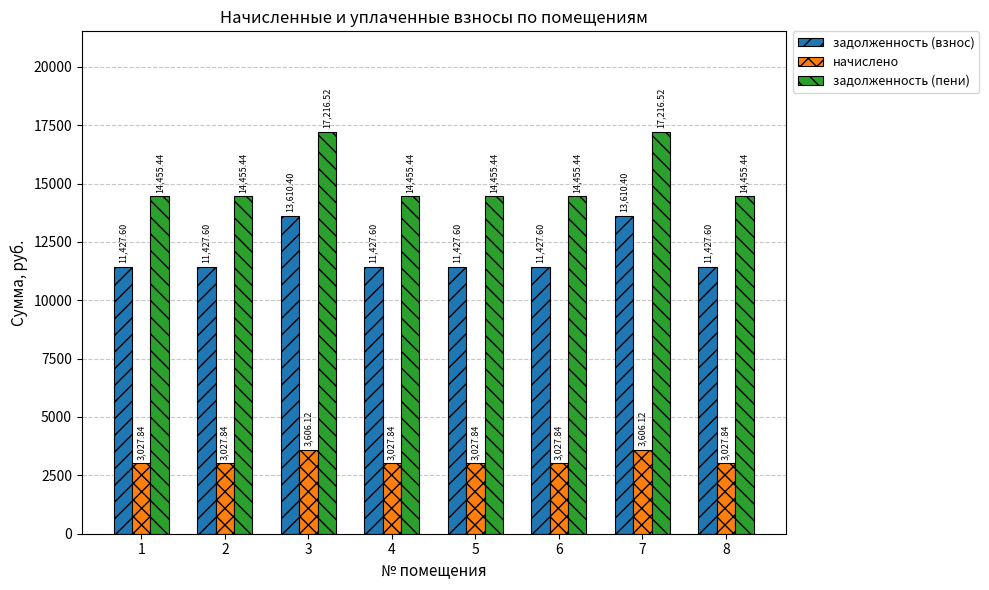

Reading left to right, transcribe all the data shown in this chart.

задолженность (взнос): 11427.6	11427.6	13610.4	11427.6	11427.6	11427.6	13610.4	11427.6
начислено: 3027.8	3027.8	3606.1	3027.8	3027.8	3027.8	3606.1	3027.8
задолженность (пени): 14455.4	14455.4	17216.5	14455.4	14455.4	14455.4	17216.5	14455.4